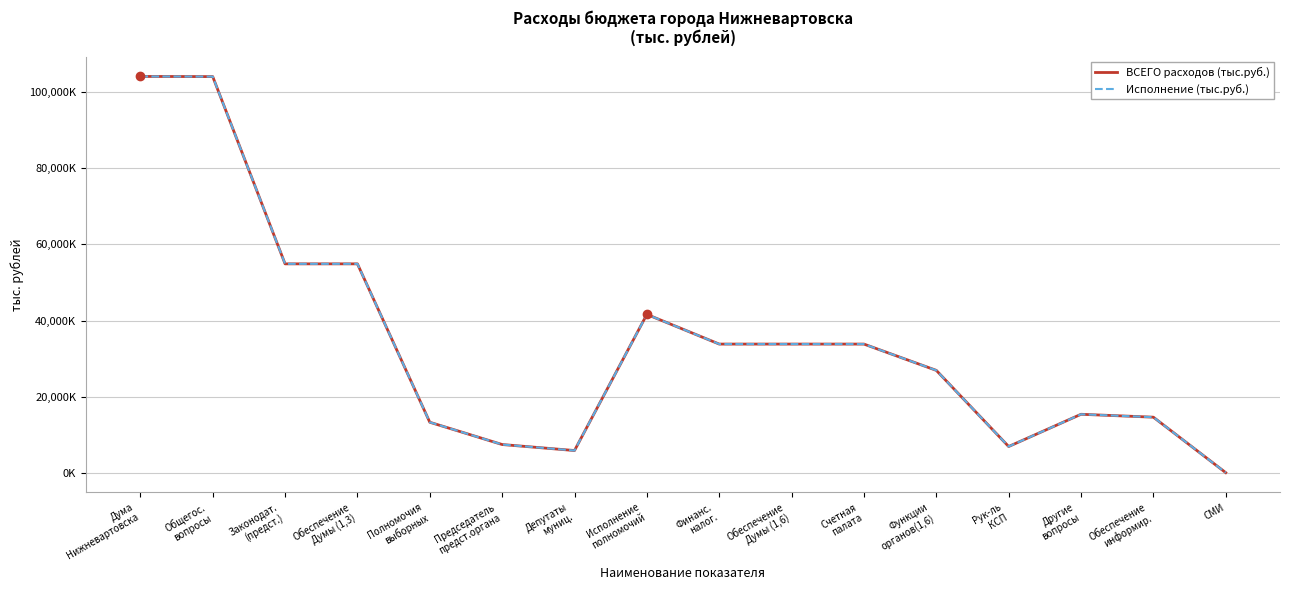

What is the average value of the ВСЕГО расходов (тыс.руб.) series?

34463.8